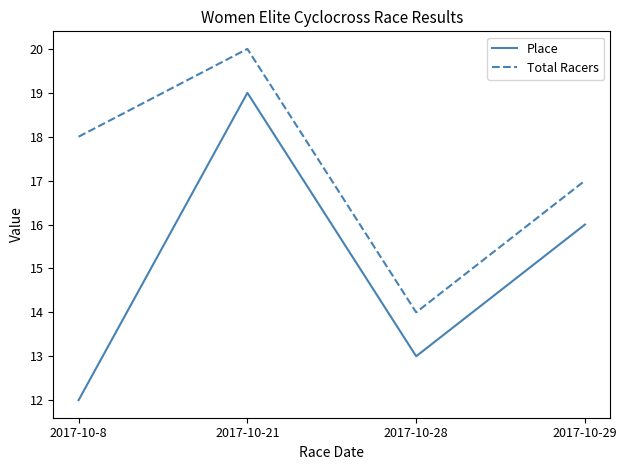

Between 2017-10-8 and 2017-10-28, which series saw the biggest shift?

Total Racers